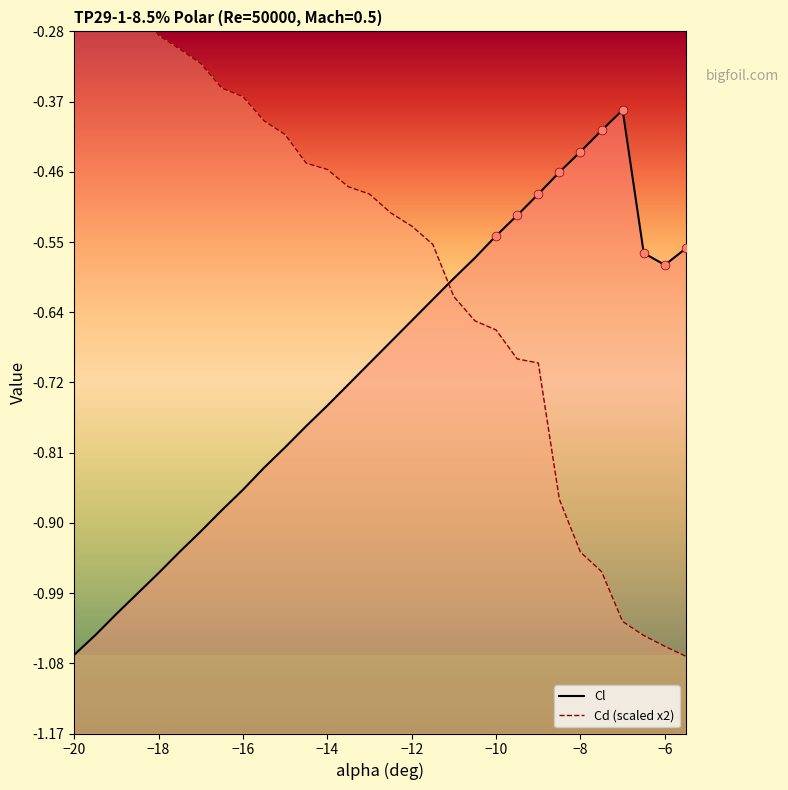

Which series contains the lowest Y value?

Cd